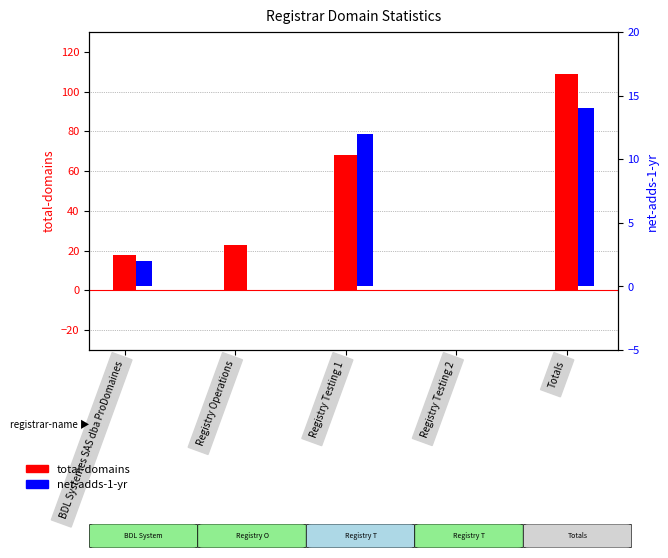

Is it true that total-domains equals 68 at Registry Testing 1?

True